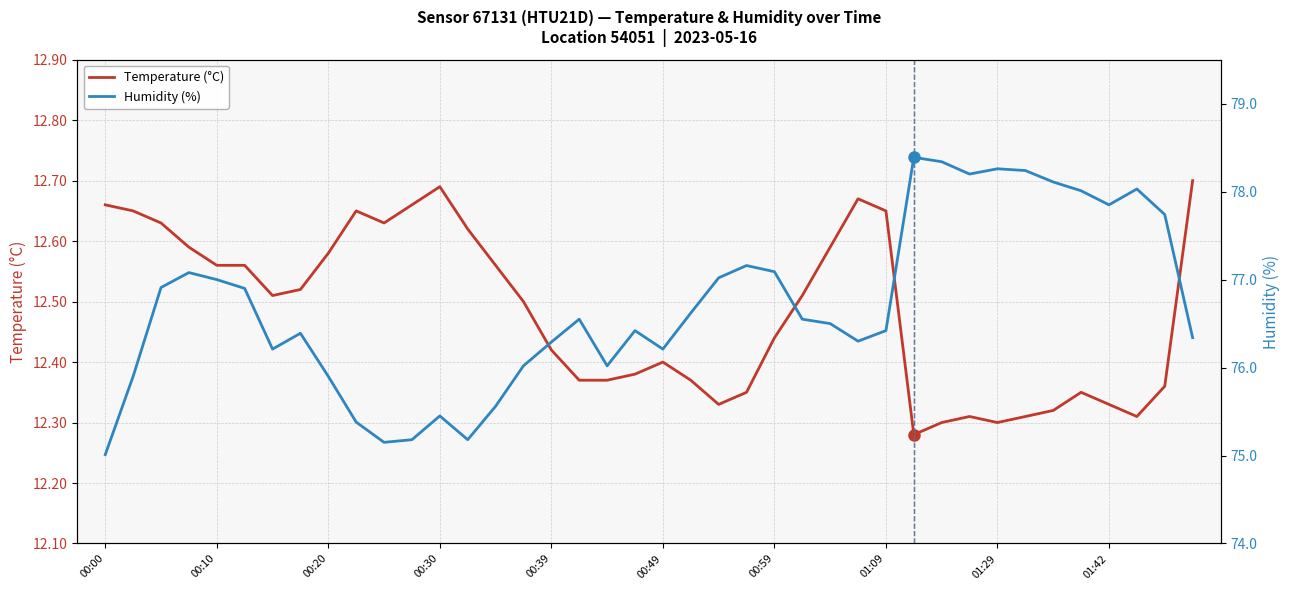

Does the chart display data point markers on the line(s)?

No